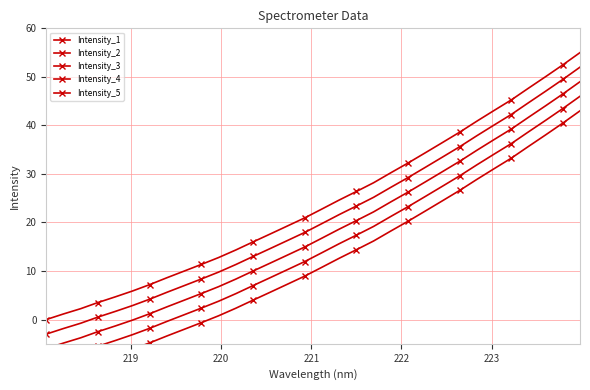

What is the value of the Intensity_3 point at the 16th from the left?

14.9